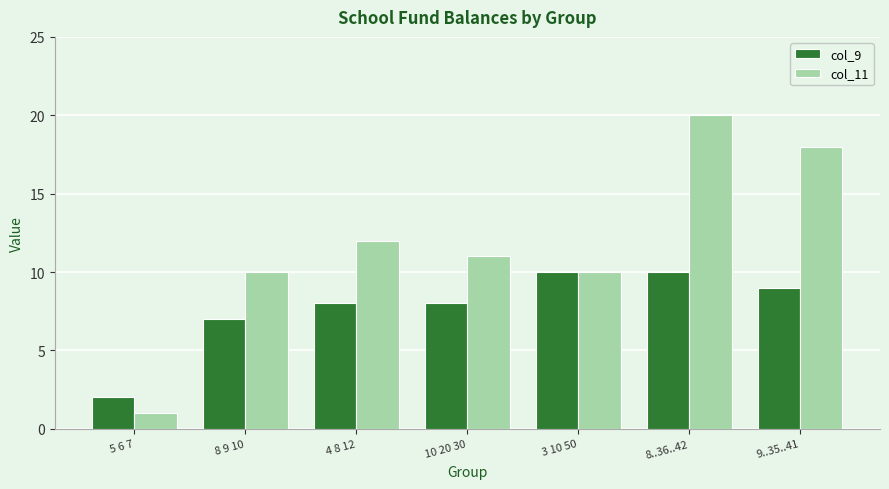

What is the label of the 1st bar from the right?

9..35..41